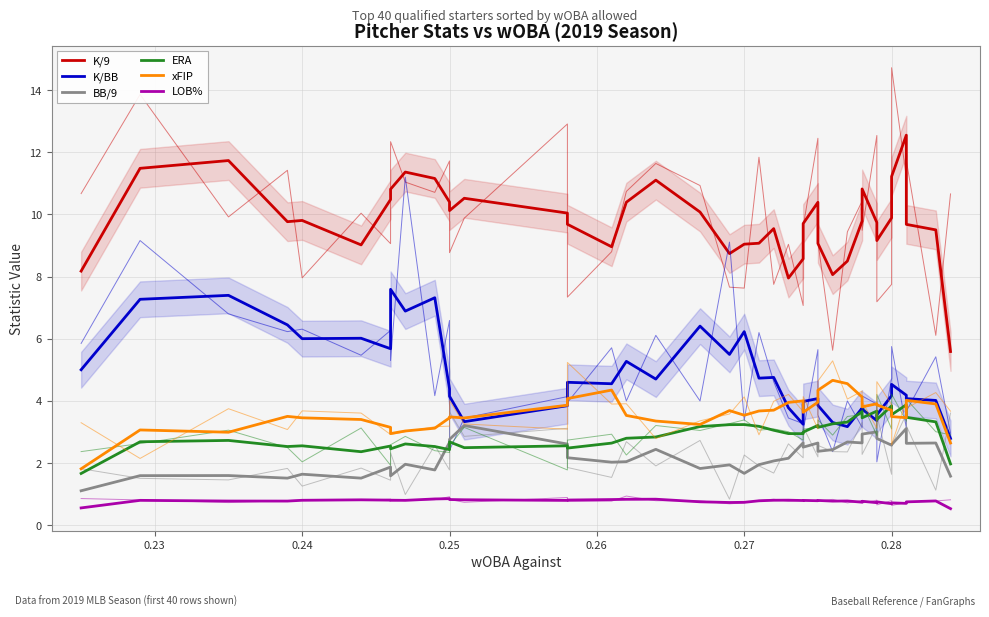

Which series has the largest total across all categories?

K/9